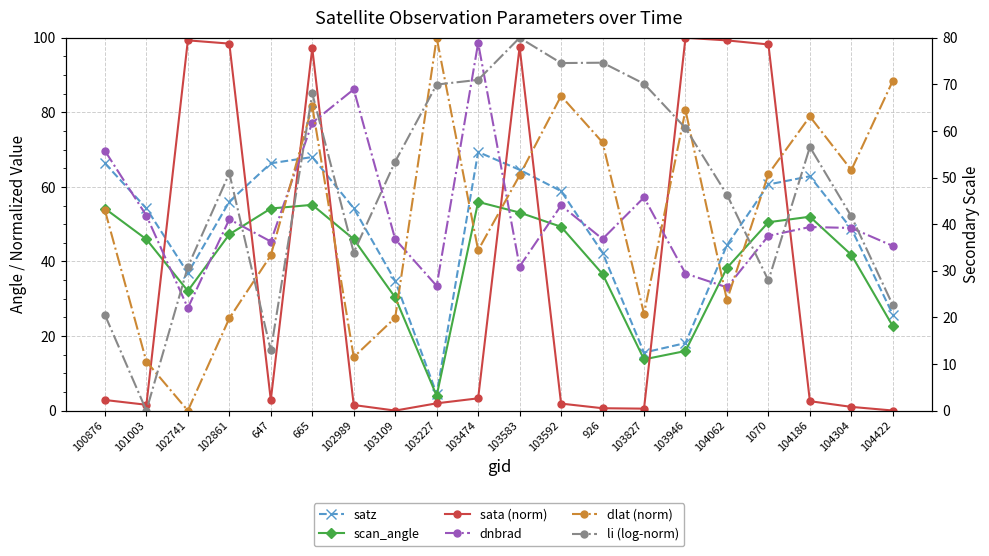

Reading right to left, what are all the values shown in this chart?

satz: 104422=25.8	104304=48.8	104186=62.9	1070=60.7	104062=44.4	103946=18.1	103827=15.6	926=42.4	103592=58.9	103583=64.6	103474=69.4	103227=4.5	103109=34.8	102989=54.3	665=68.0	647=66.3	102861=56.1	102741=36.9	101003=54.2	100876=66.3
scan_angle: 104422=22.6	104304=41.8	104186=52.0	1070=50.5	104062=38.3	103946=16.0	103827=13.7	926=36.6	103592=49.3	103583=53.1	103474=56.0	103227=4.0	103109=30.3	102989=46.0	665=55.2	647=54.2	102861=47.3	102741=32.1	101003=45.9	100876=54.2
sata (norm): 104422=0.0	104304=1.0	104186=2.5	1070=98.2	104062=99.3	103946=100.0	103827=0.5	926=0.6	103592=1.9	103583=97.5	103474=3.3	103227=1.9	103109=0.0	102989=1.5	665=97.2	647=2.8	102861=98.4	102741=99.3	101003=1.6	100876=2.8
dnbrad: 104422=35.3	104304=39.2	104186=39.4	1070=37.5	104062=26.4	103946=29.4	103827=45.7	926=36.8	103592=44.0	103583=30.9	103474=78.9	103227=26.8	103109=36.8	102989=68.9	665=61.8	647=36.3	102861=41.1	102741=22.0	101003=41.8	100876=55.7
dlat (norm): 104422=70.8	104304=51.6	104186=63.1	1070=50.8	104062=23.7	103946=64.5	103827=20.8	926=57.6	103592=67.5	103583=50.5	103474=34.4	103227=80.0	103109=19.9	102989=11.5	665=65.3	647=33.3	102861=19.8	102741=0.0	101003=10.5	100876=43.0
li (log-norm): 104422=22.6	104304=41.7	104186=56.6	1070=27.9	104062=46.3	103946=60.6	103827=70.1	926=74.7	103592=74.6	103583=80.0	103474=71.0	103227=70.0	103109=53.4	102989=33.9	665=68.1	647=12.9	102861=50.9	102741=30.9	101003=0.0	100876=20.5